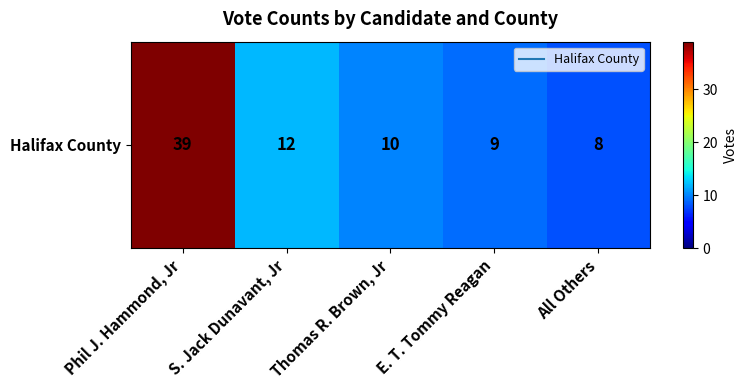

Between All Others and Thomas R. Brown, Jr, which is larger?

Thomas R. Brown, Jr